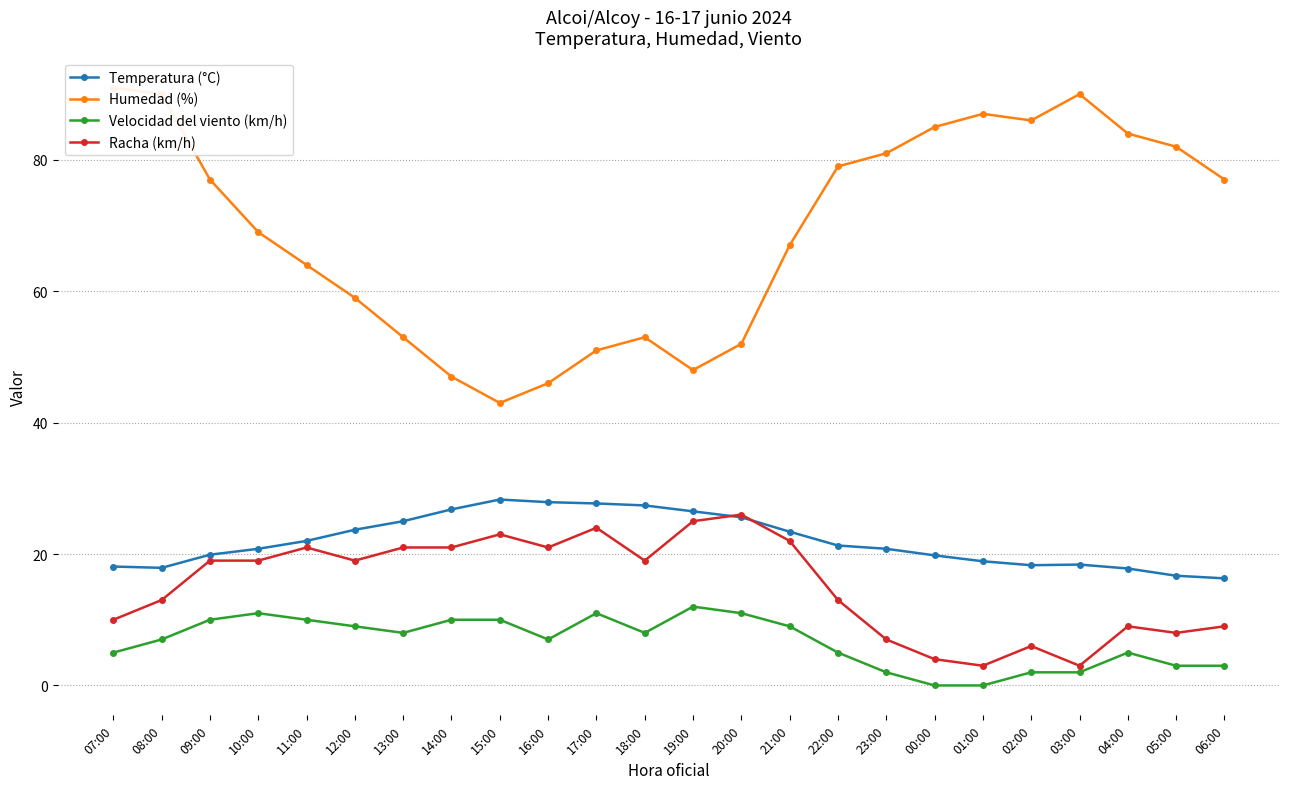

At which label is Temperatura (°C) closest to 22?

11:00